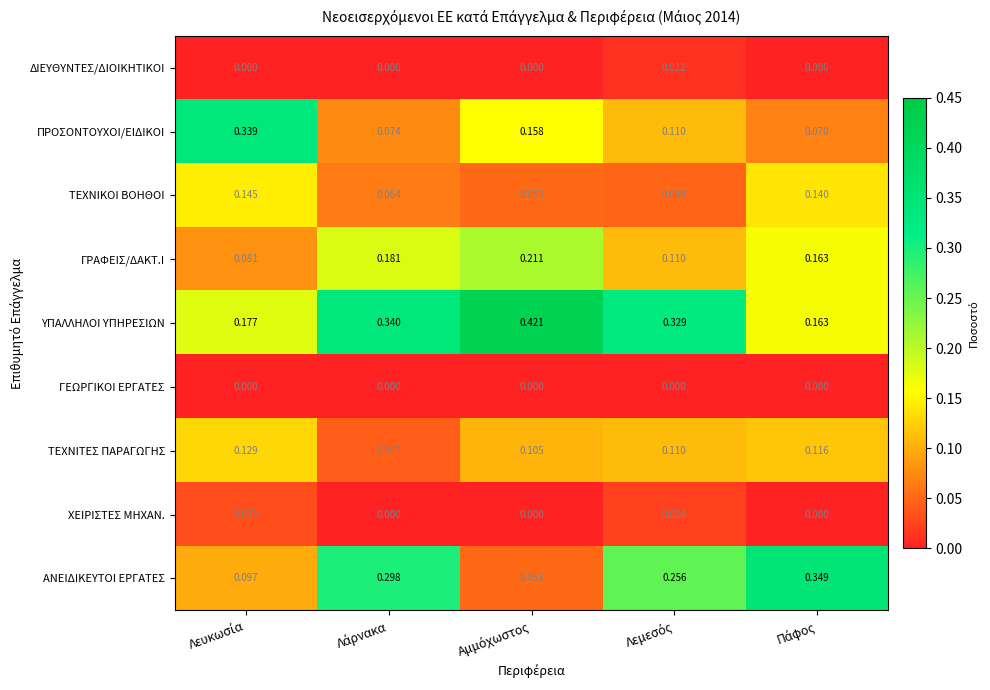

Which series has the largest total across all categories?

ΥΠΑΛΛΗΛΟΙ ΥΠΗΡΕΣΙΩΝ